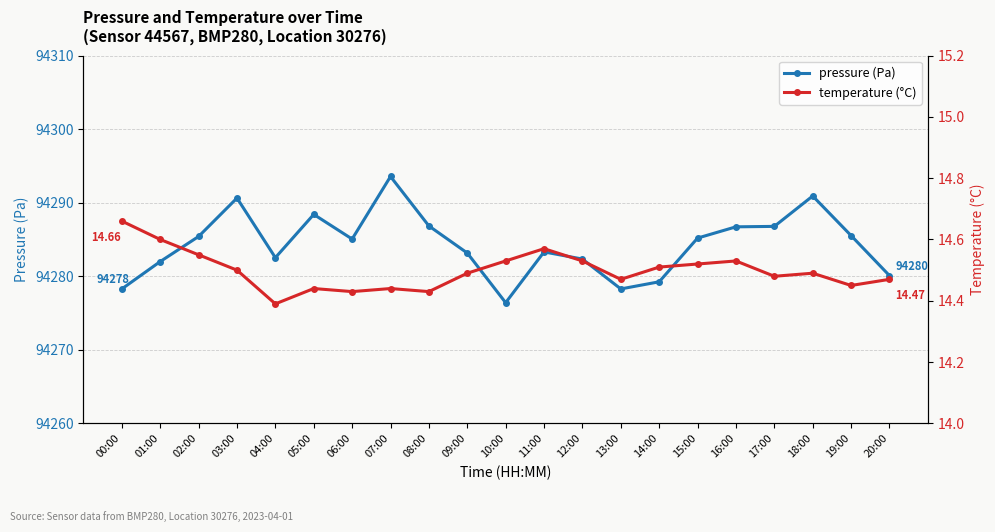

Does the chart have visible grid lines?

Yes